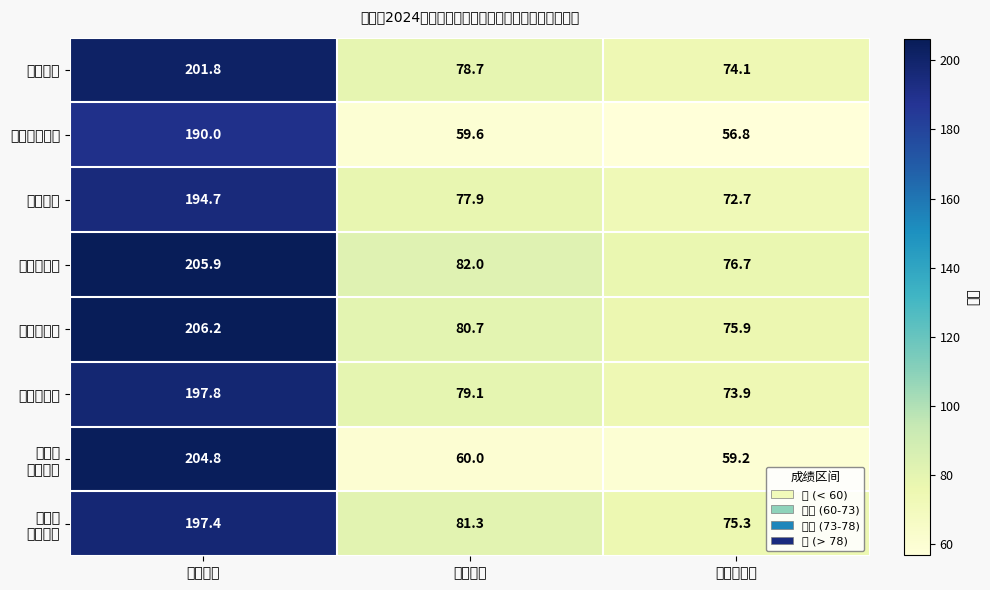

Is it true that 第四十二中学 equals 56.8 at 总成绩均分?

True